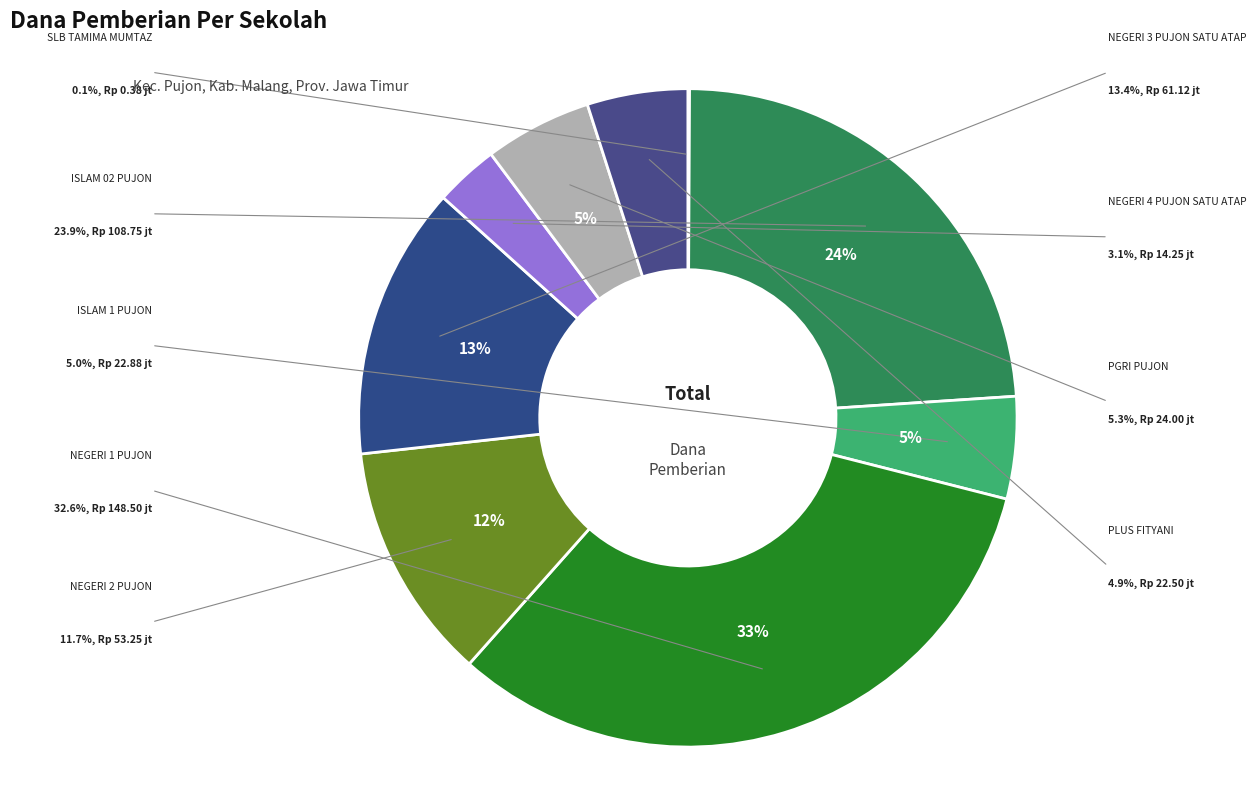

To the nearest percent, what is the difference between the SMP NEGERI 3 PUJON SATU ATAP and SMP NEGERI 1 PUJON slice percentages?

19%